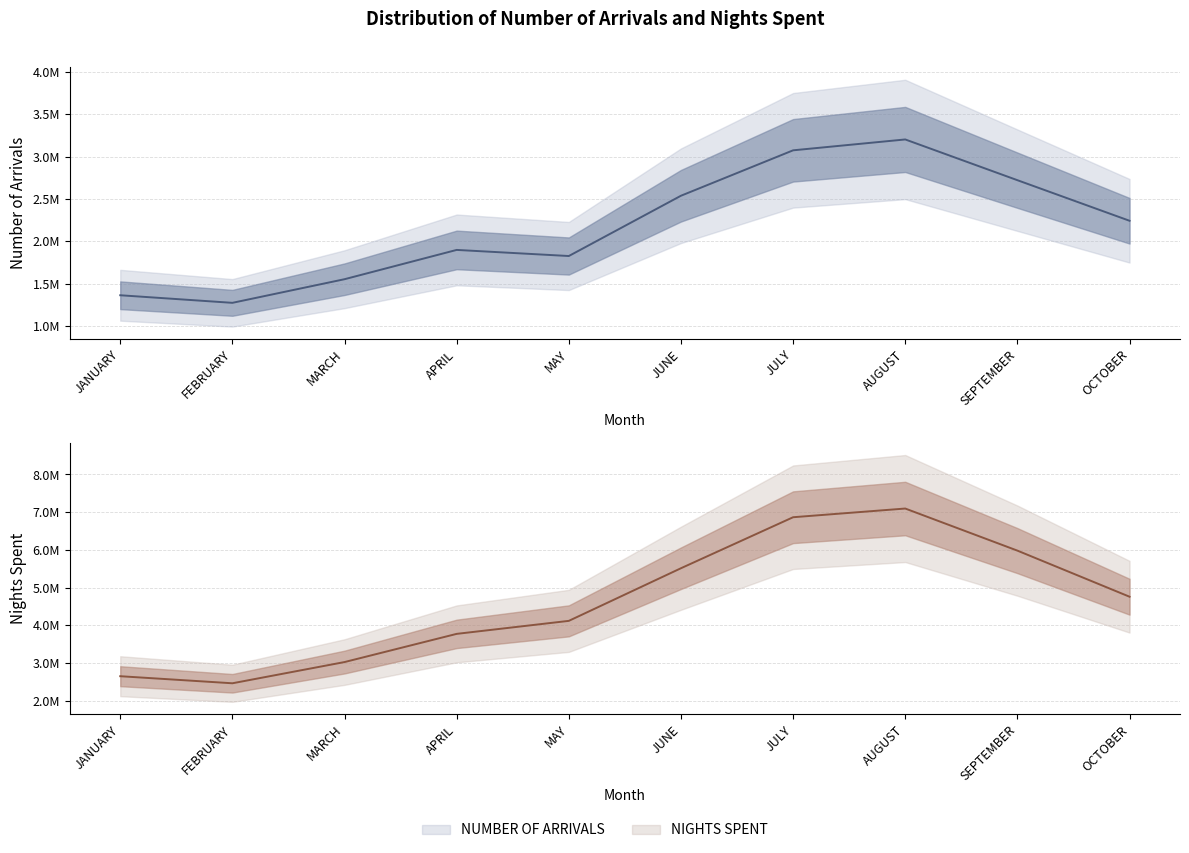

Where is NUMBER OF ARRIVALS nearest to the value 2237725?

OCTOBER